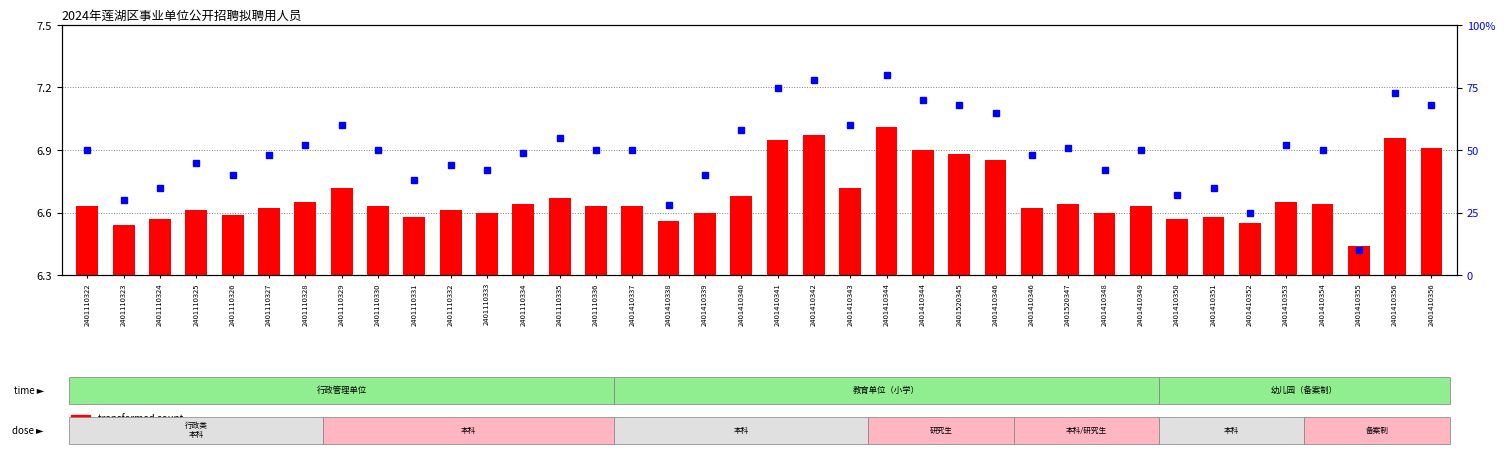

At how many categories does at least one series exceed 70?

4